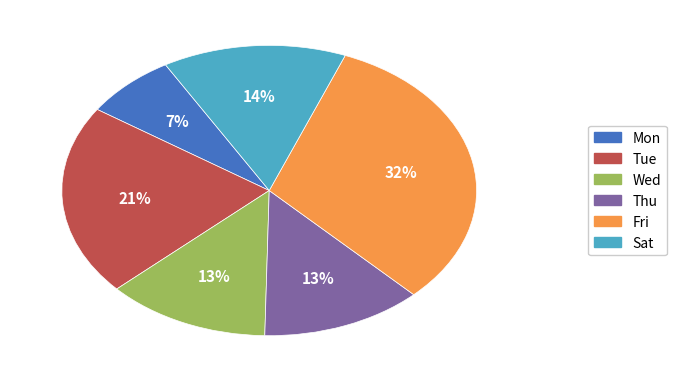

To the nearest percent, what is the average slice percentage?

17%